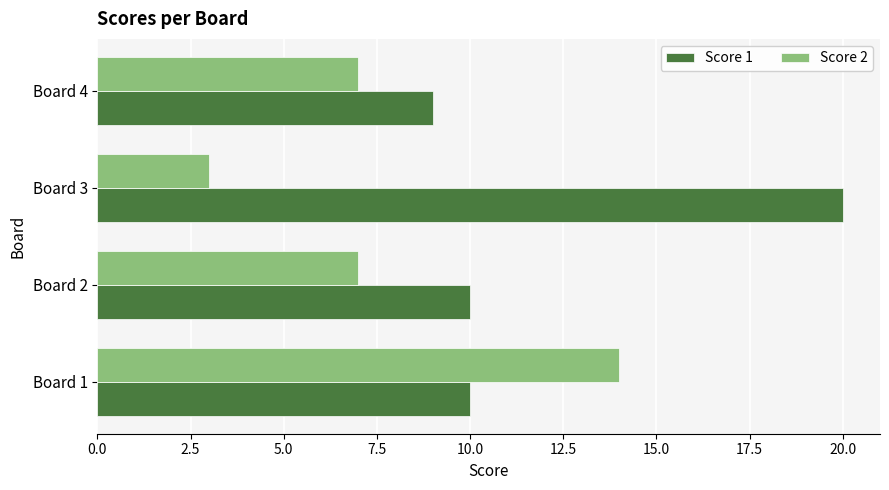

Which series changed the most between Board 2 and Board 3?

Score 1